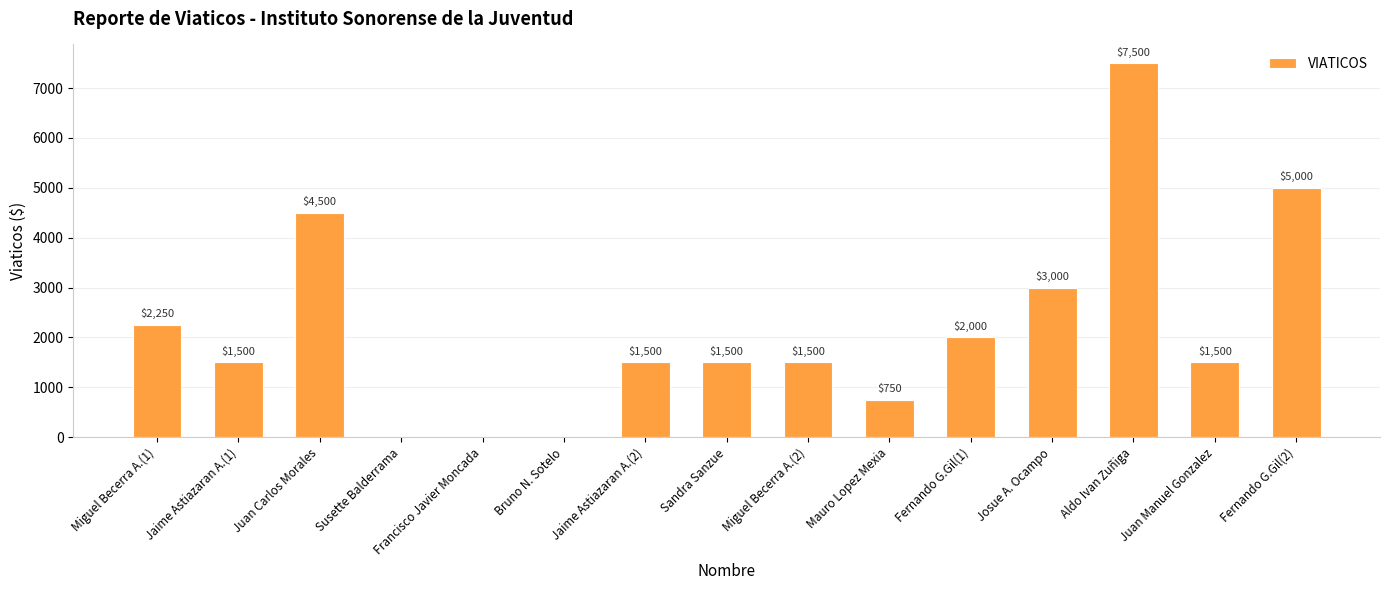

What is the greatest value displayed?

7500